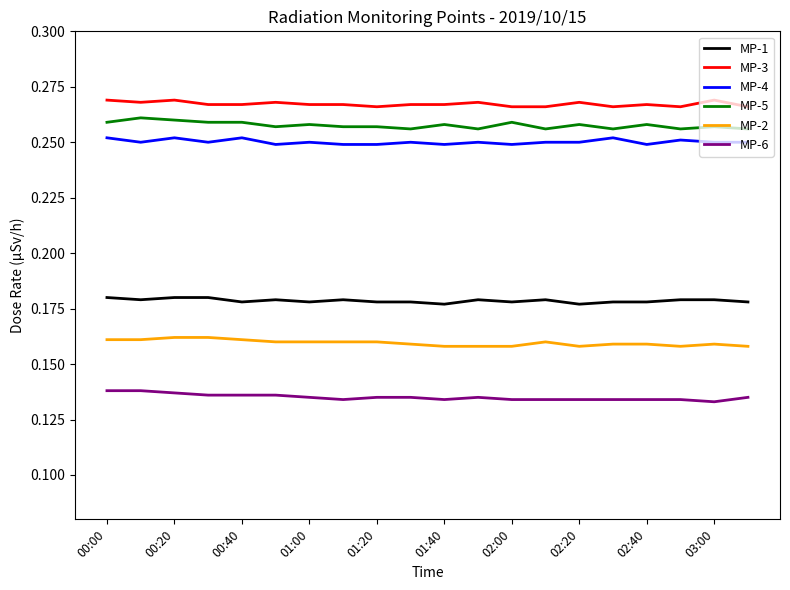

Which series has the largest total across all categories?

MP-3